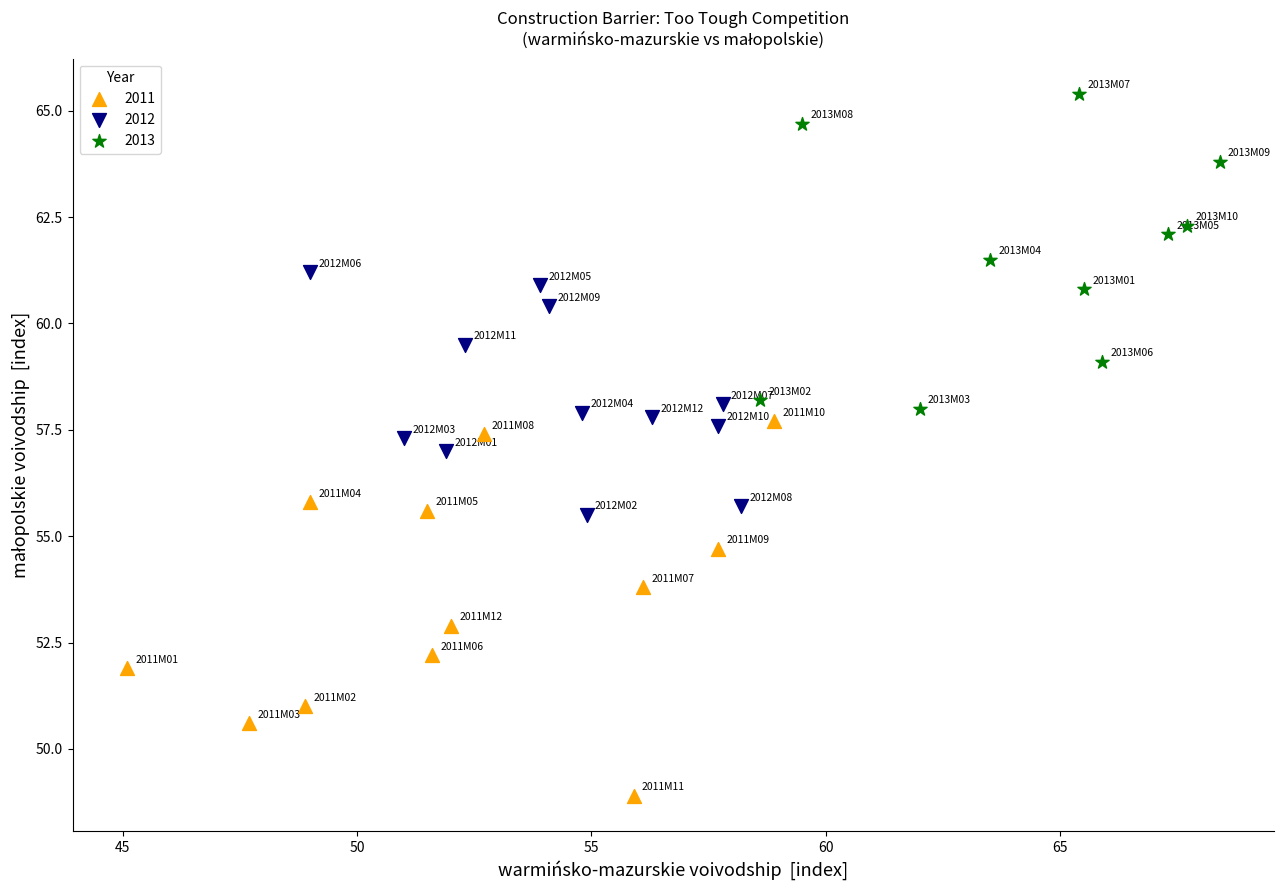

Which series contains the highest Y value?

2013